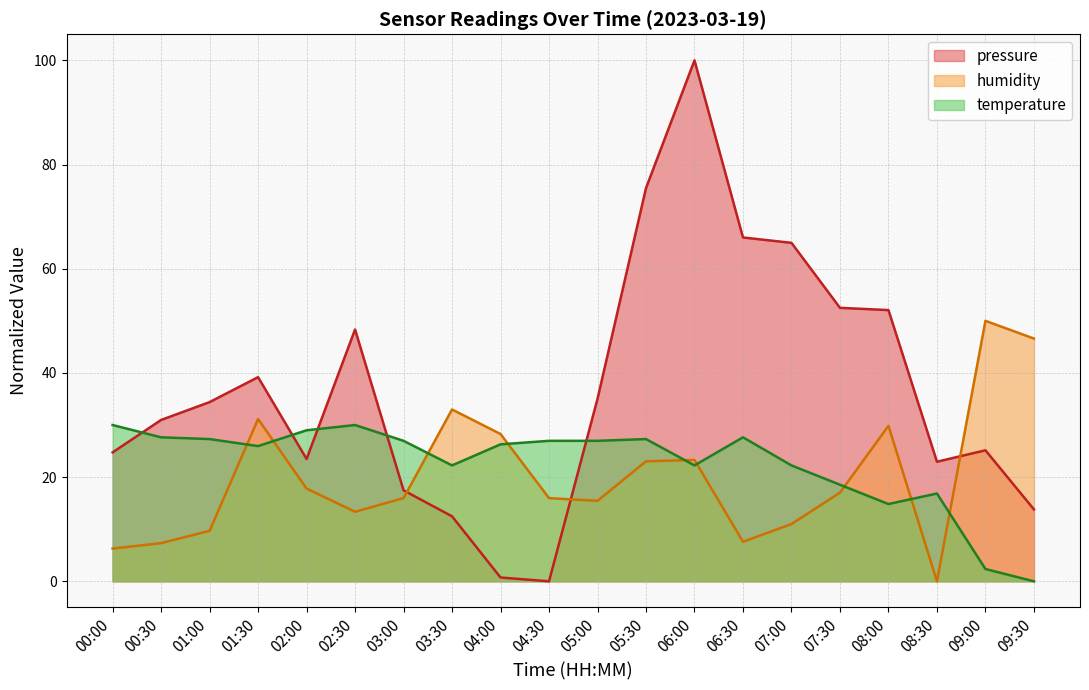

Does the chart display data point markers on the line(s)?

No